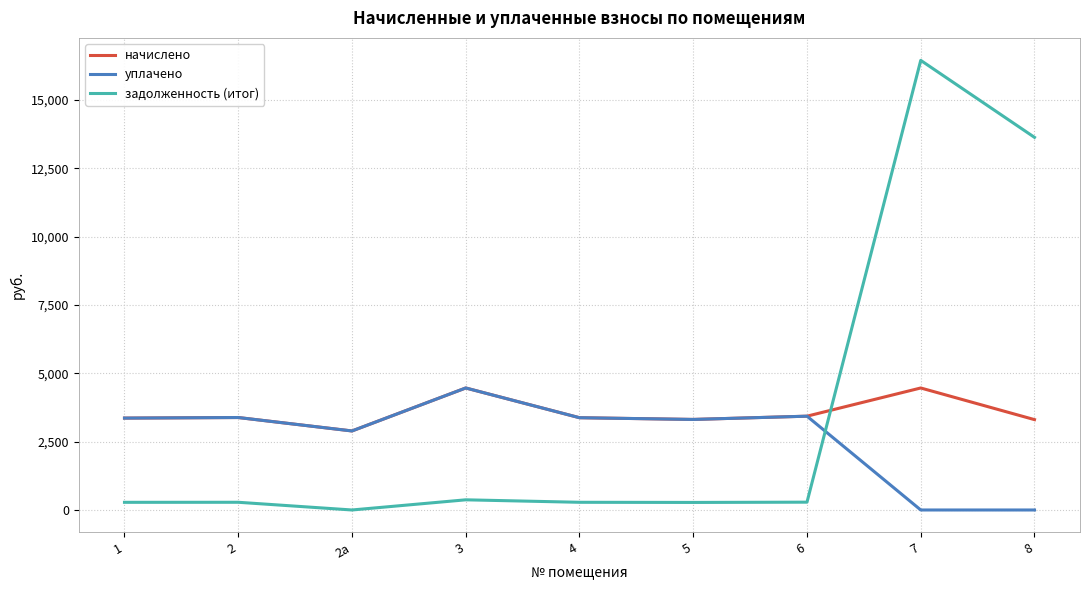

The задолженность (итог) series shows 22288.4 at 7. True or false?

False